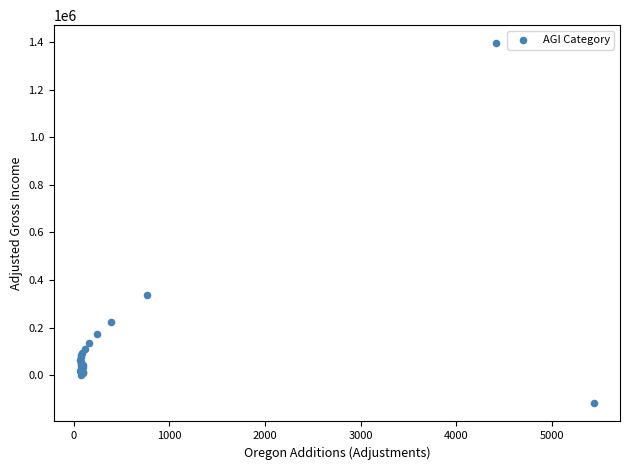

What Y value in the scatter plot is closest to 638189?

335709